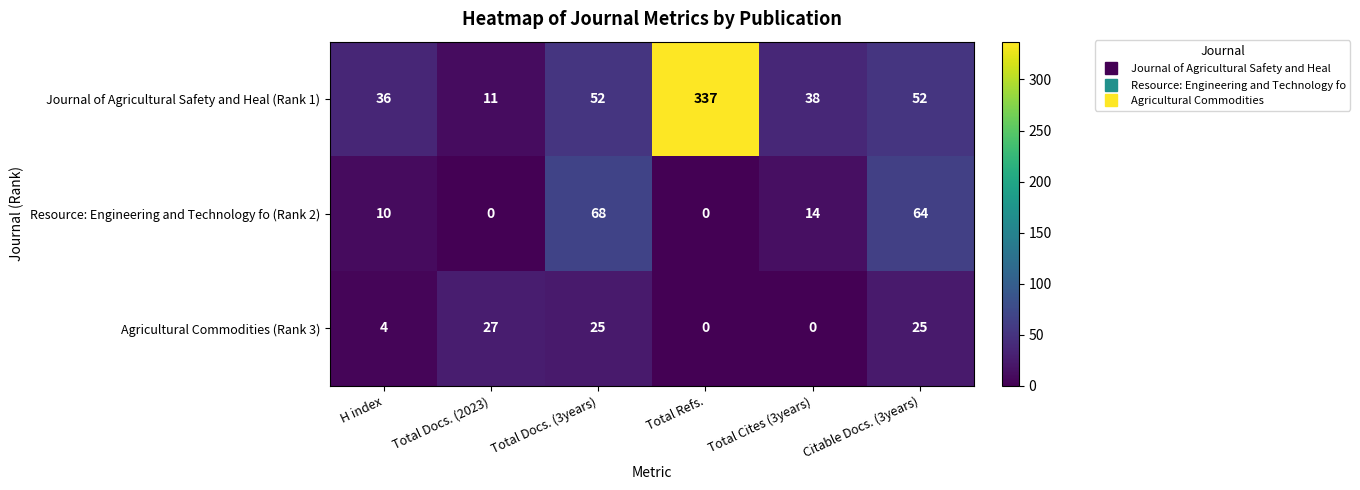

Is it true that Journal of Agricultural Safety and Heal (Rank 1) equals 11 at Total Docs. (2023)?

True